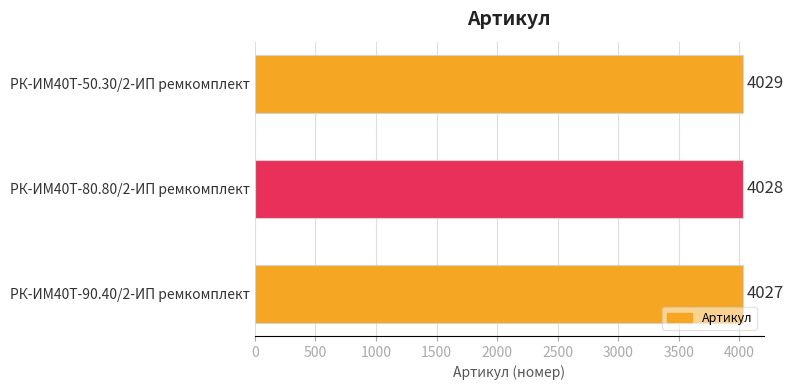

What is the maximum value shown in the chart?

4029